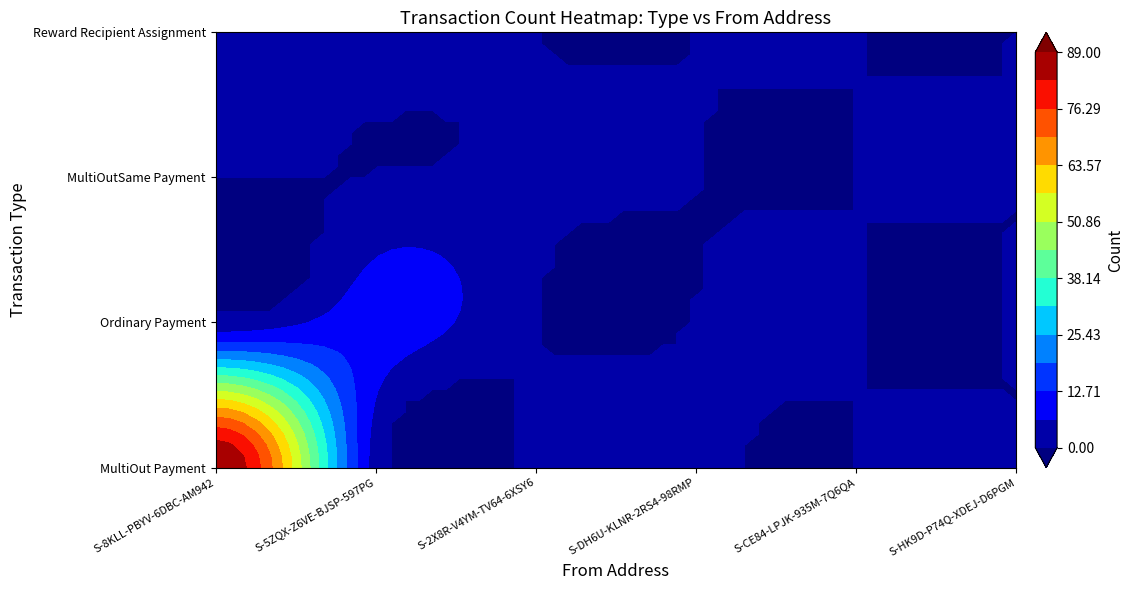

Reading left to right, transcribe all the data shown in this chart.

MultiOut Payment: 89	3	1	1	0	0
Ordinary Payment: 1	10	0	0	0	0
MultiOutSame Payment: 0	0	1	0	0	0
Reward Recipient Assignment: 0	2	0	0	0	0